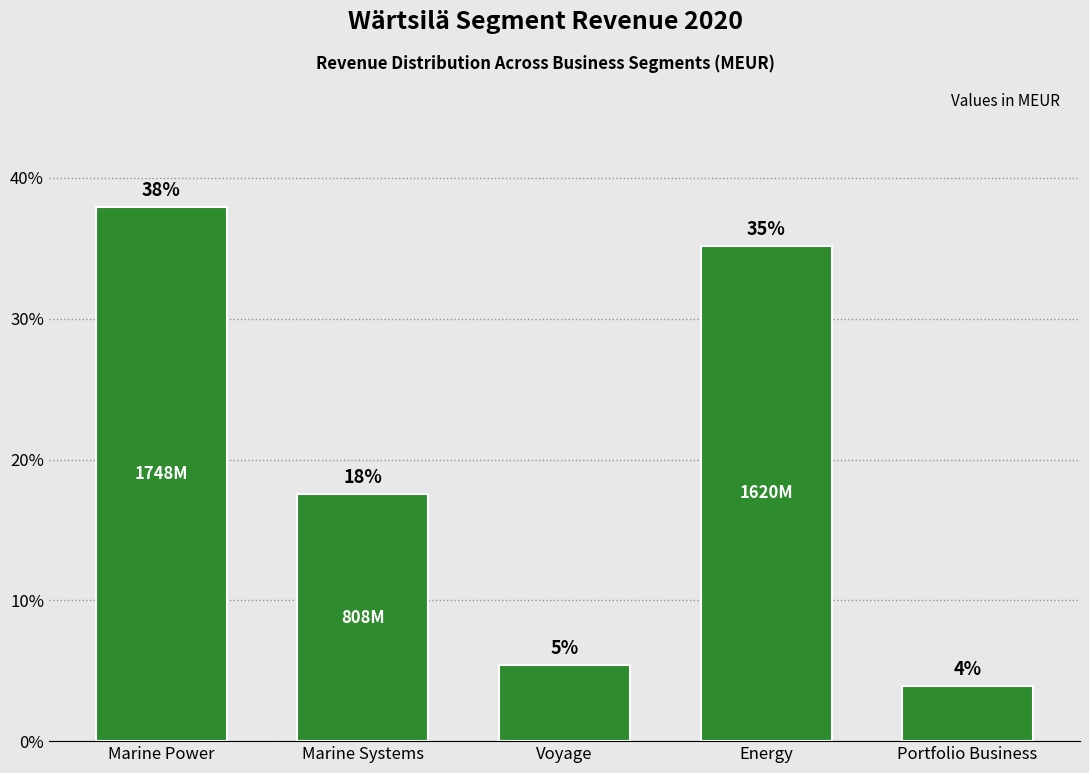

Does the chart contain any negative values?

No